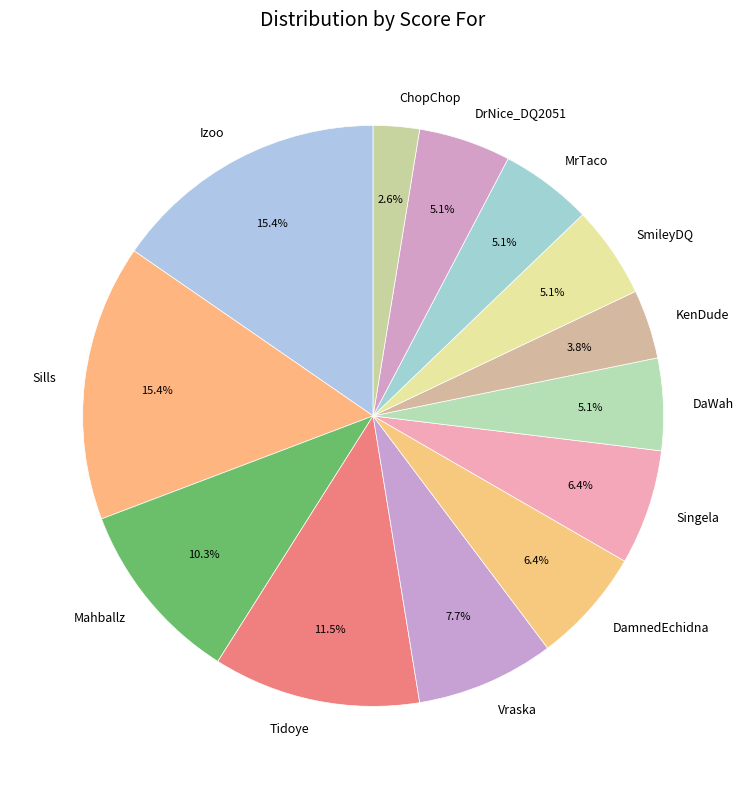

The Izoo slice represents 15% of the pie. True or false?

True